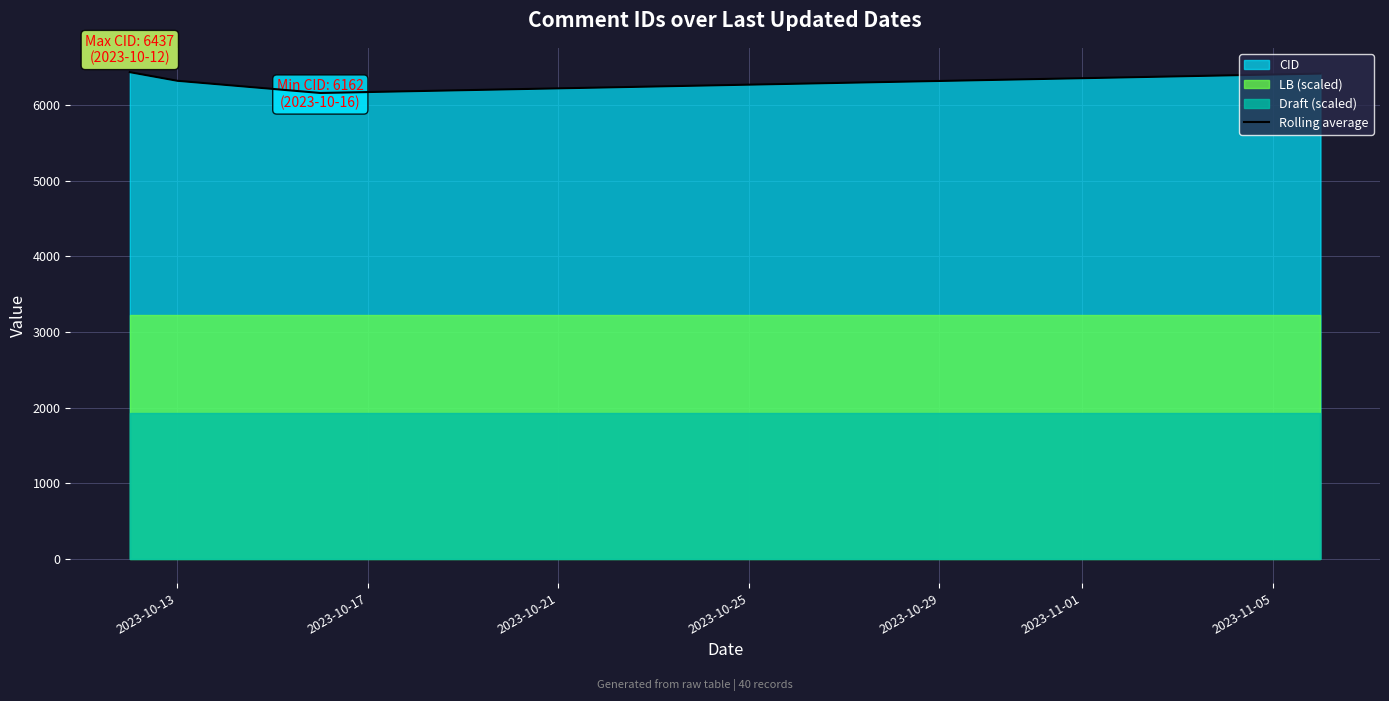

Reading left to right, what are all the values shown in this chart?

6437.9	6323.5	6162.5	6419.0